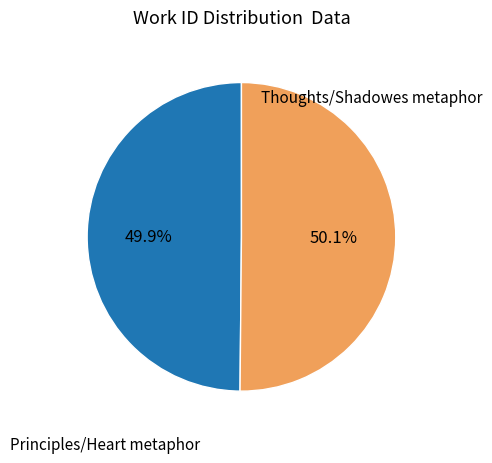

Is there a majority slice in this chart?

Yes